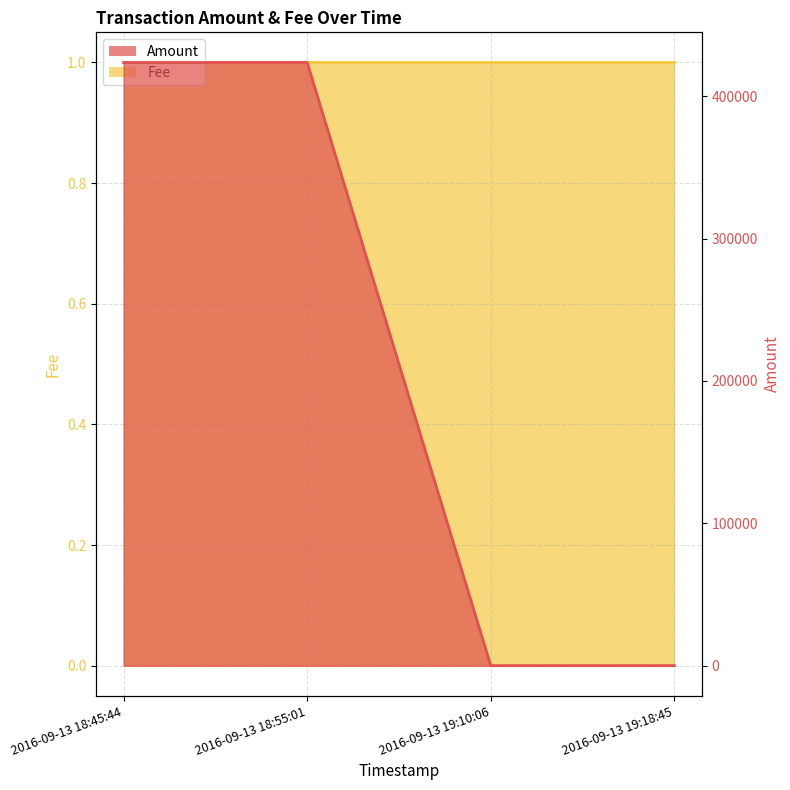

How many points are lower than both their immediate neighbors (excluding endpoints)?

1